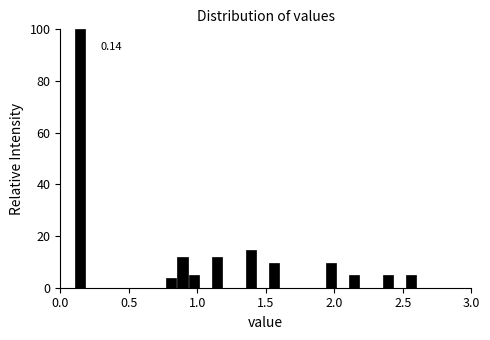

Around what value on the x-axis is the tallest bar? Give the approximate position of its centre, as read against the axis.

0.15